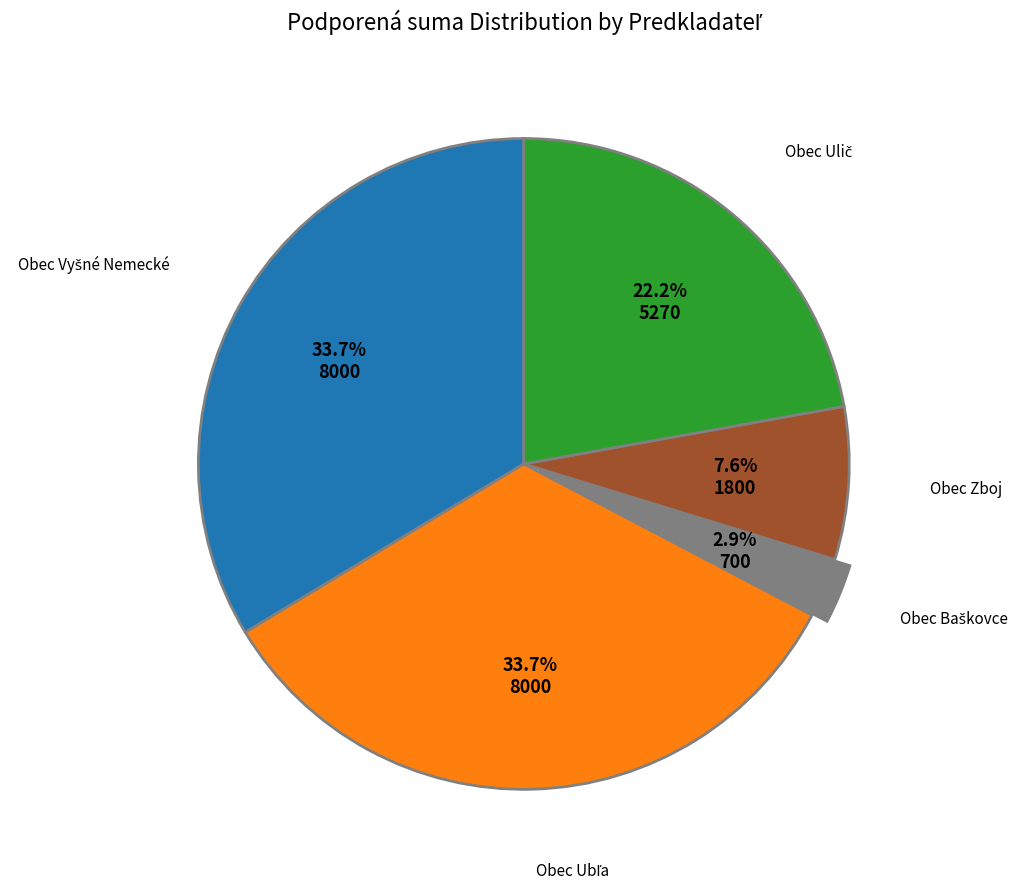

Is there a majority slice in this chart?

No